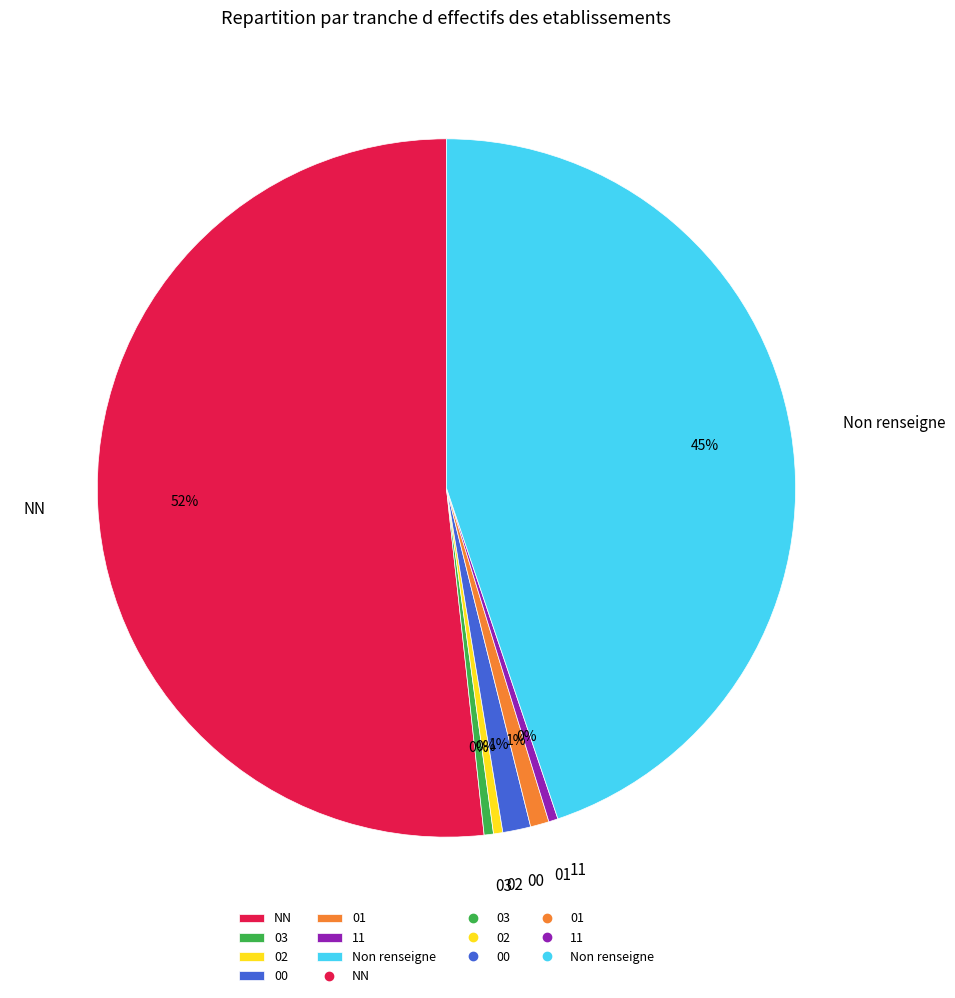

Which slice is the largest?

NN